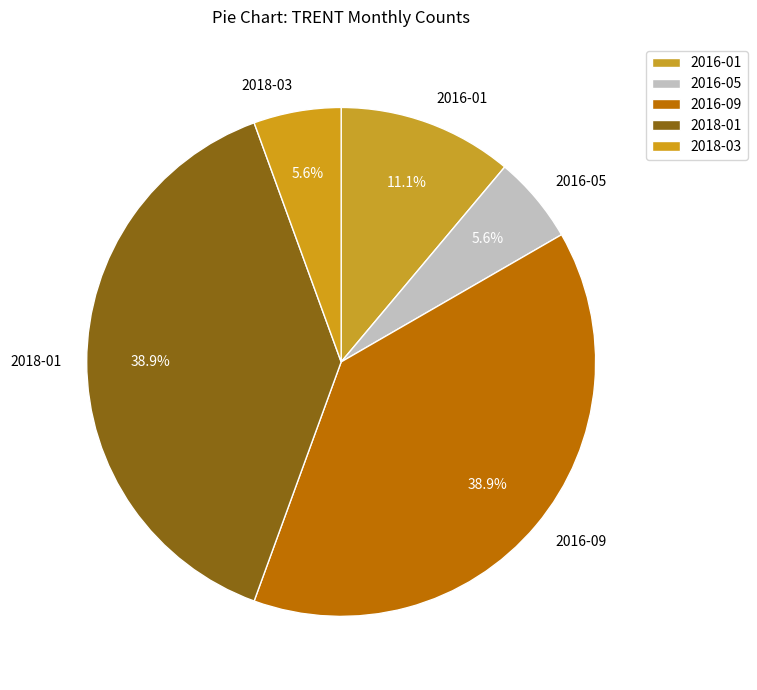

Is it true that 2018-01 is 51% of the pie?

False